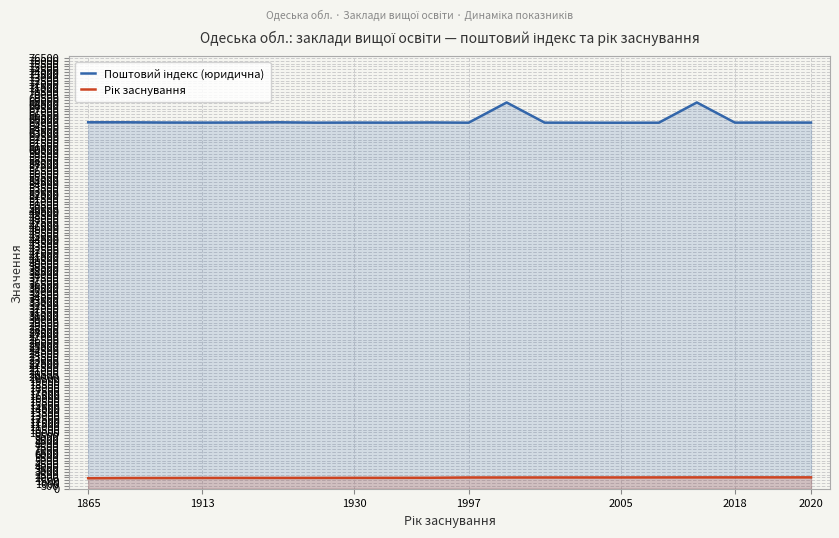

What are all the series names shown in the legend?

Поштовий індекс (юридична), Рік заснування